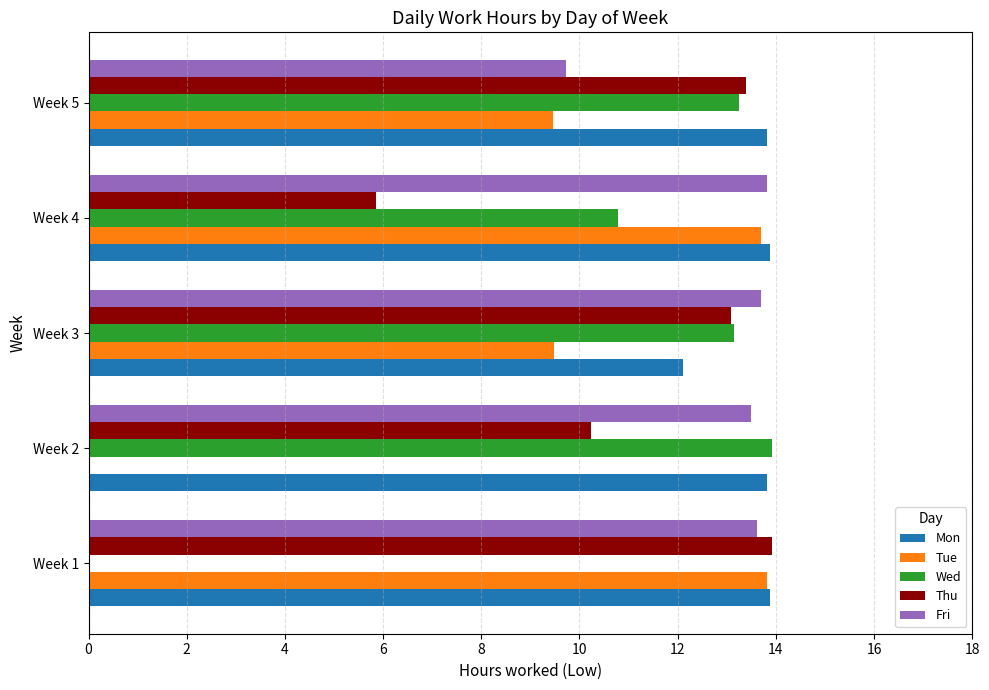

Which series has the largest total across all categories?

Mon